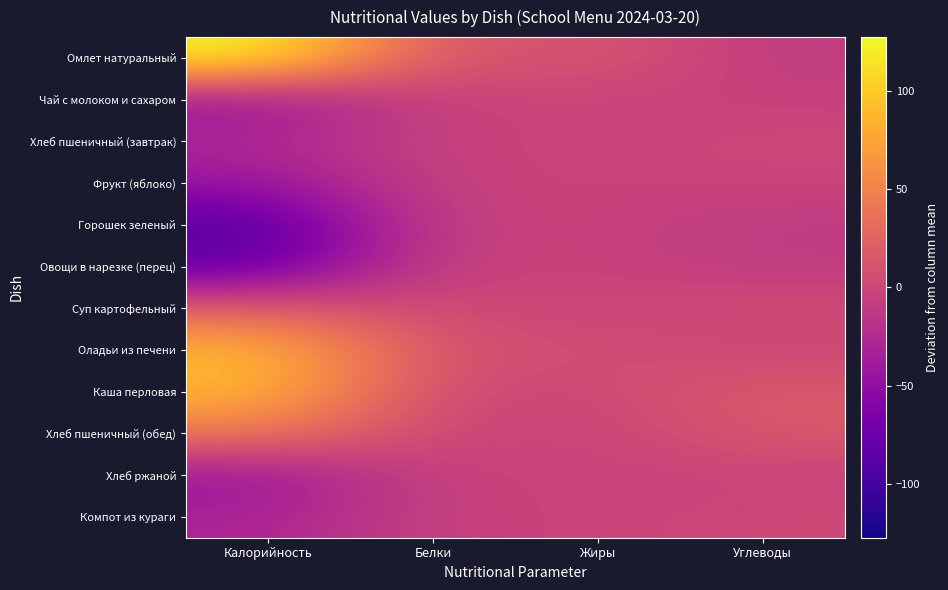

Reading left to right, what are all the values shown in this chart?

Омлет натуральный: Калорийность=127.5	Белки=8.6	Жиры=14.8	Углеводы=-10.0
Чай с молоком и сахаром: Калорийность=-47.1	Белки=-2.5	Жиры=-2.1	Углеводы=-4.6
Хлеб пшеничный (завтрак): Калорийность=-27.7	Белки=-1.8	Жиры=-3.0	Углеводы=1.5
Фрукт (яблоко): Калорийность=-44.7	Белки=-3.6	Жиры=-2.7	Углеводы=-1.5
Горошек зеленый: Калорийность=-90.6	Белки=-3.5	Жиры=-3.2	Углеводы=-12.1
Овощи в нарезке (перец): Калорийность=-82.6	Белки=-3.3	Жиры=-3.1	Углеводы=-10.4
Суп картофельный: Калорийность=21.6	Белки=1.1	Жиры=-0.4	Углеводы=5.2
Оладьи из печени: Калорийность=89.4	Белки=9.9	Жиры=6.0	Углеводы=-0.7
Каша перловая: Калорийность=89.1	Белки=0.3	Жиры=2.1	Углеводы=17.2
Хлеб пшеничный (обед): Калорийность=42.6	Белки=0.5	Жиры=-2.7	Углеводы=16.2
Хлеб ржаной: Калорийность=-46.8	Белки=-2.1	Жиры=-2.8	Углеводы=-3.3
Компот из кураги: Калорийность=-31.1	Белки=-3.1	Жиры=-3.1	Углеводы=2.4